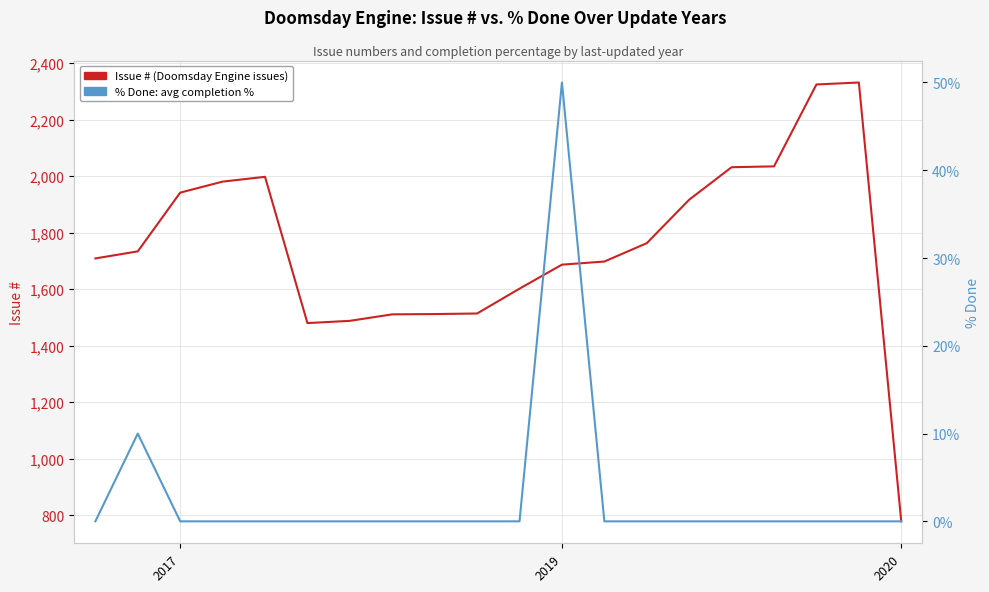

At which category does the chart reach its peak across all series?

18